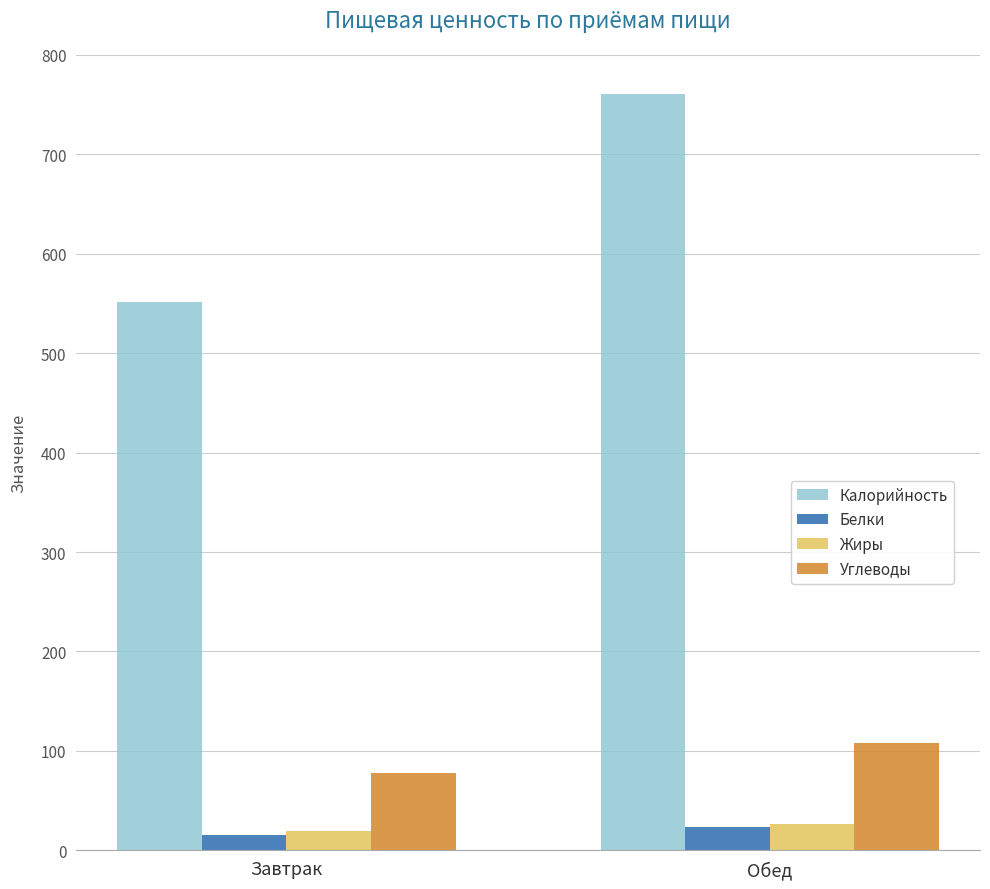

Which category has the highest value across all series?

Обед